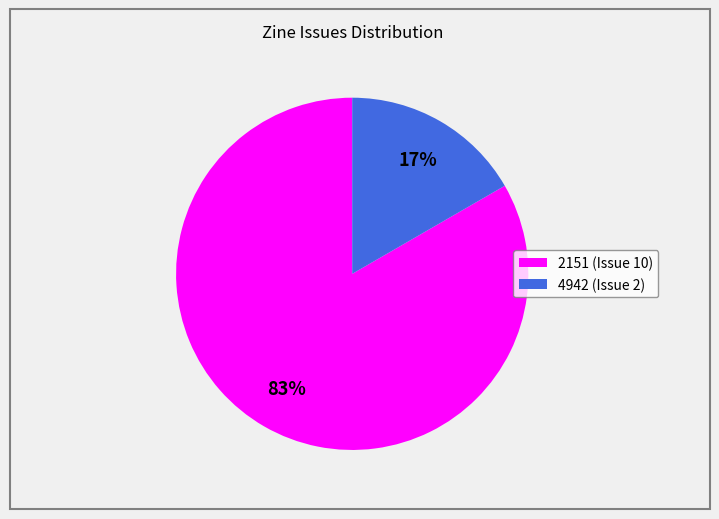

True or false: 2151 (Issue 10) accounts for 83% of the total.

True